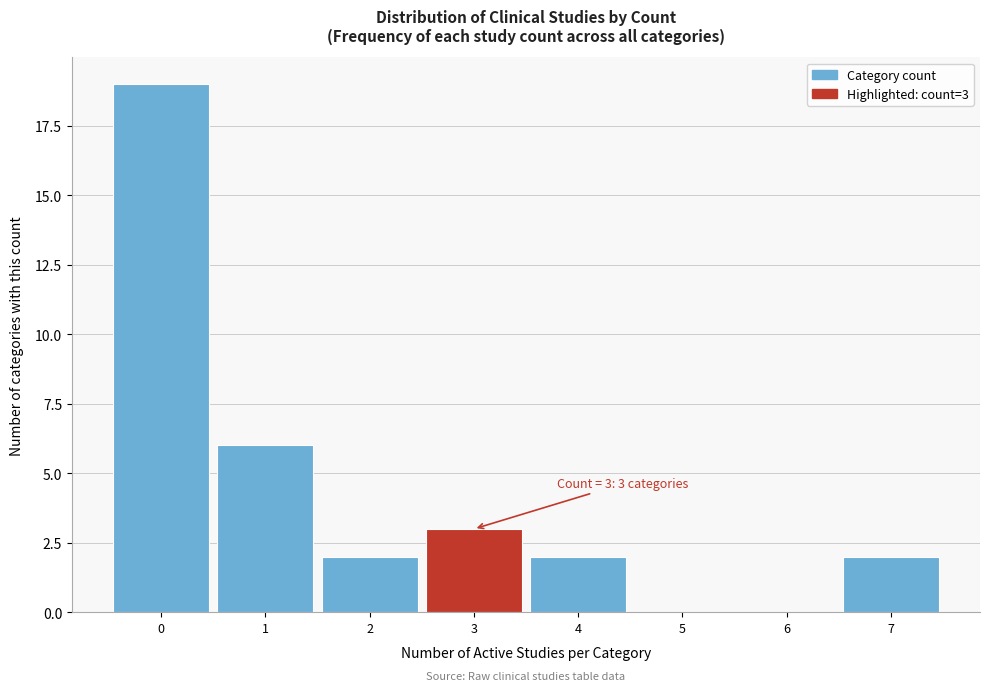

Which range on the x-axis has the tallest bar?

-0.5 to 0.5